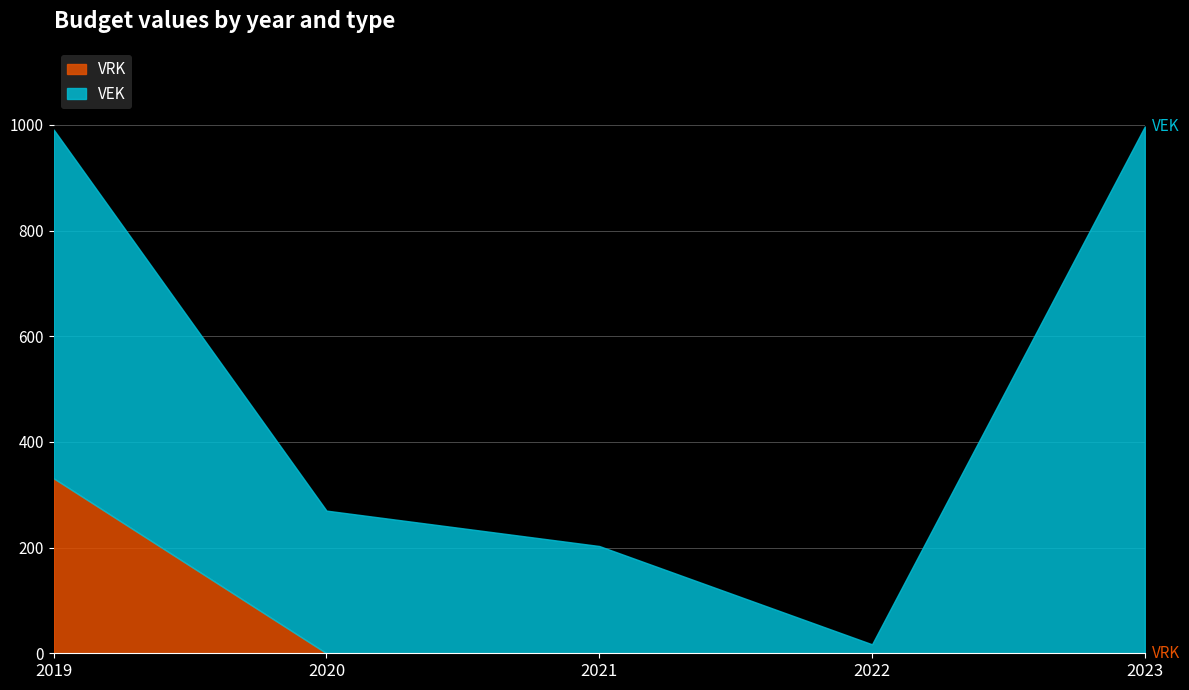

What is the difference between the maximum and minimum values?

331